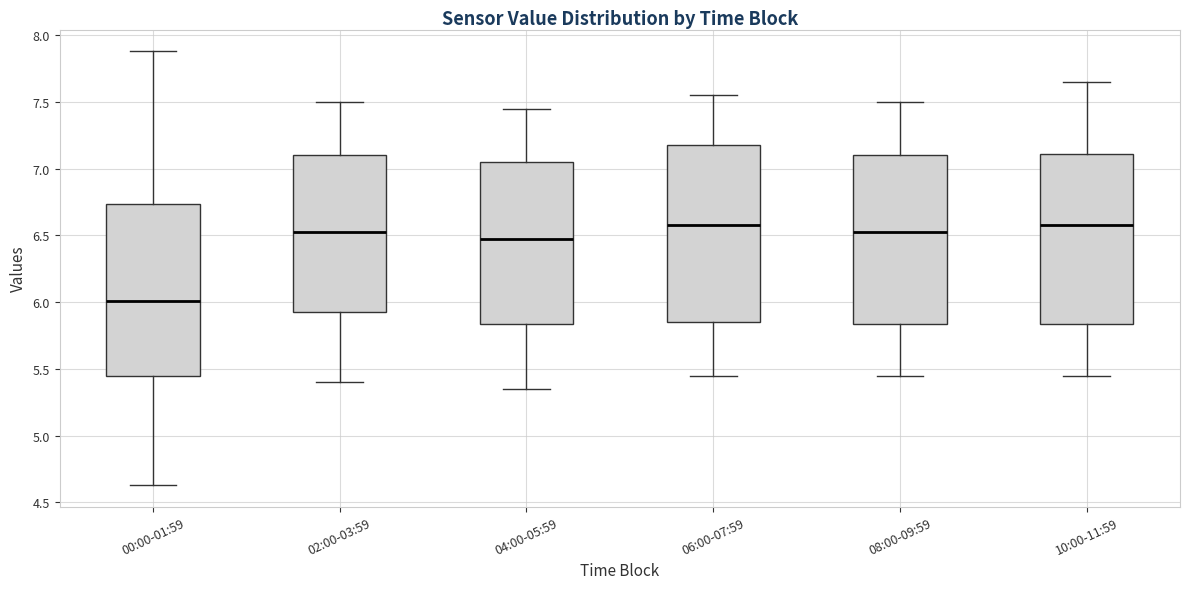

Which box's median line is the lowest?

00:00-01:59